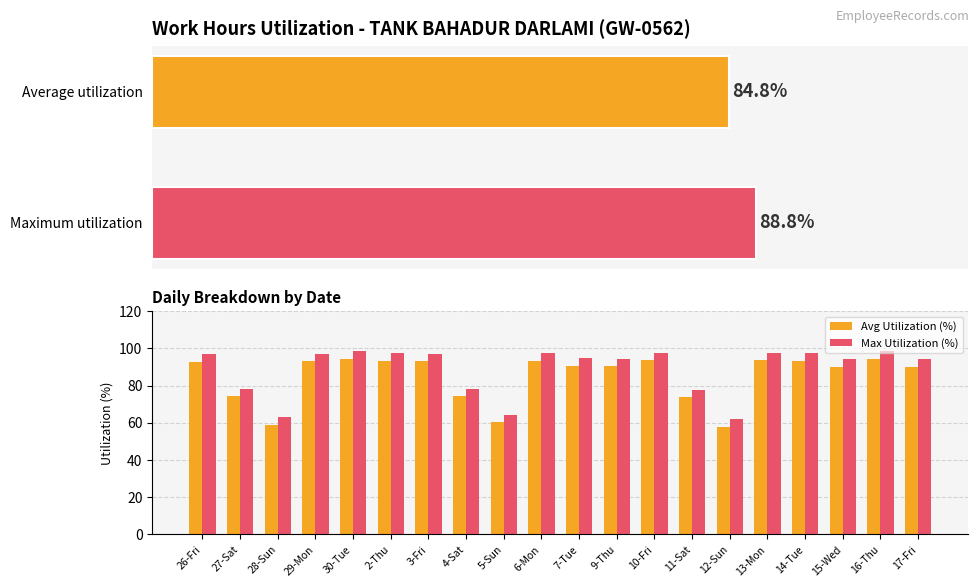

Reading right to left, list all the values displayed in this chart.

Avg Utilization (%): 90.2	94.4	90.2	93.4	93.6	58.0	73.6	93.6	90.3	90.6	93.4	60.3	74.2	93.1	93.4	94.4	92.9	59.0	74.3	92.9
Max Utilization (%): 94.2	98.4	94.2	97.4	97.6	62.0	77.6	97.6	94.3	94.6	97.4	64.3	78.2	97.1	97.4	98.4	96.9	63.0	78.3	96.9